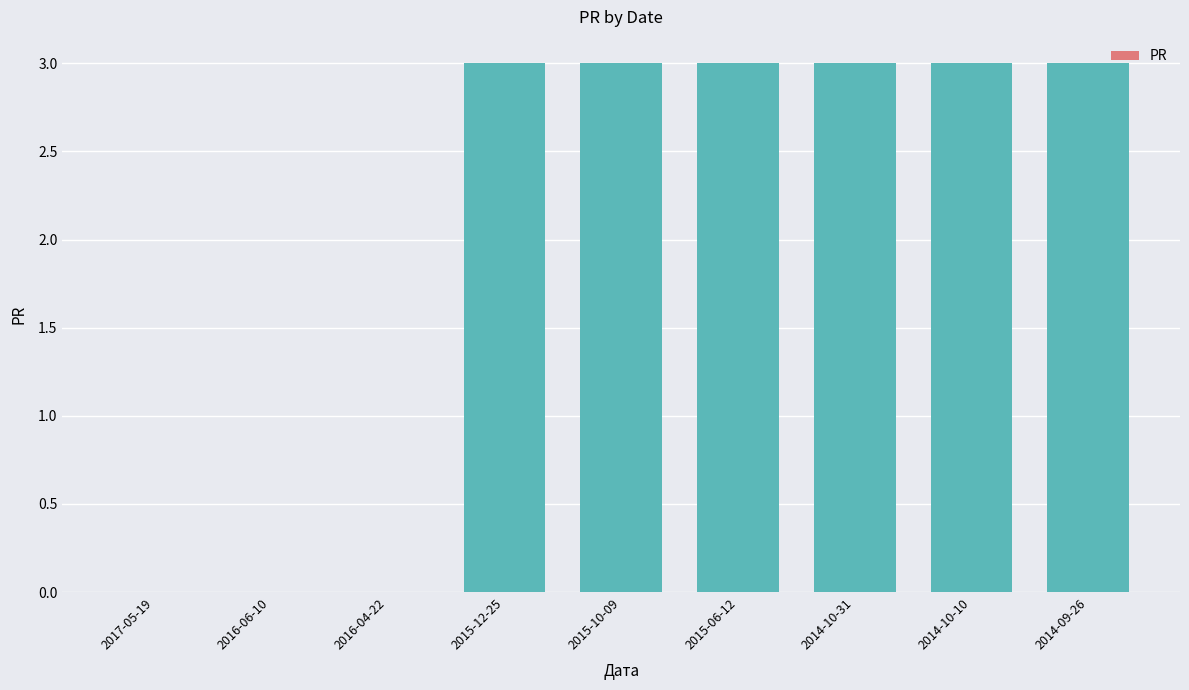

How many data points does each series have?

9